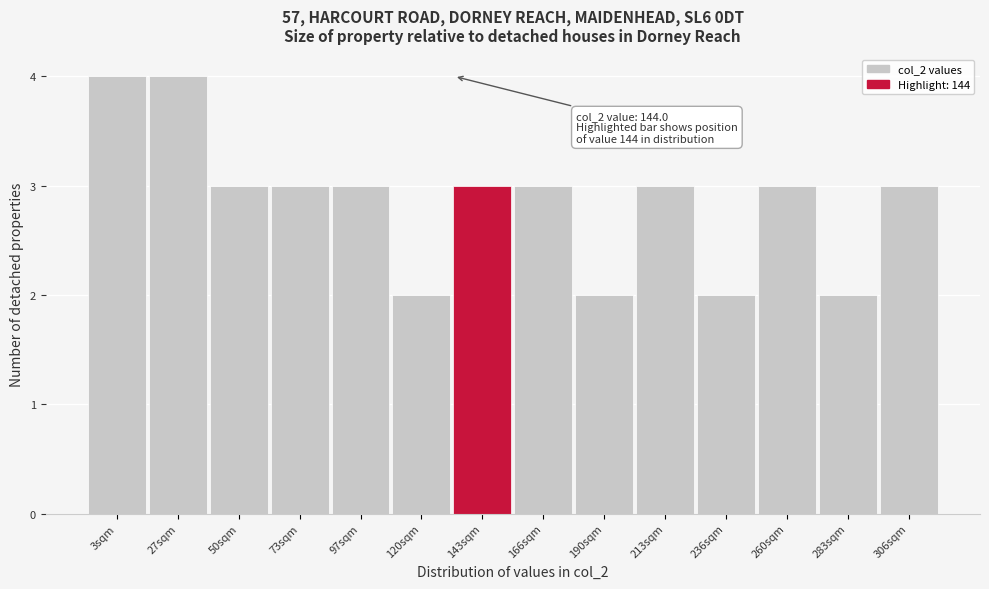

Reading right to left, list all the values displayed in this chart.

3	2	3	2	3	2	3	3	2	3	3	3	4	4